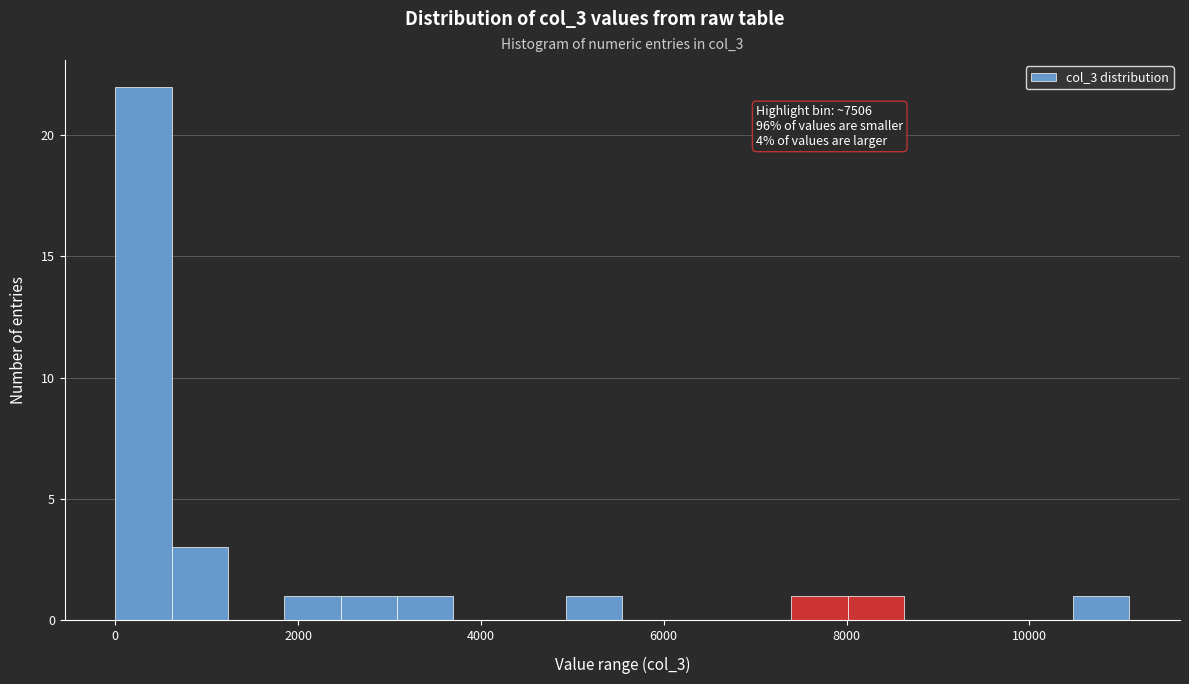

Around what value on the x-axis is the tallest bar? Give the approximate position of its centre, as read against the axis.

400